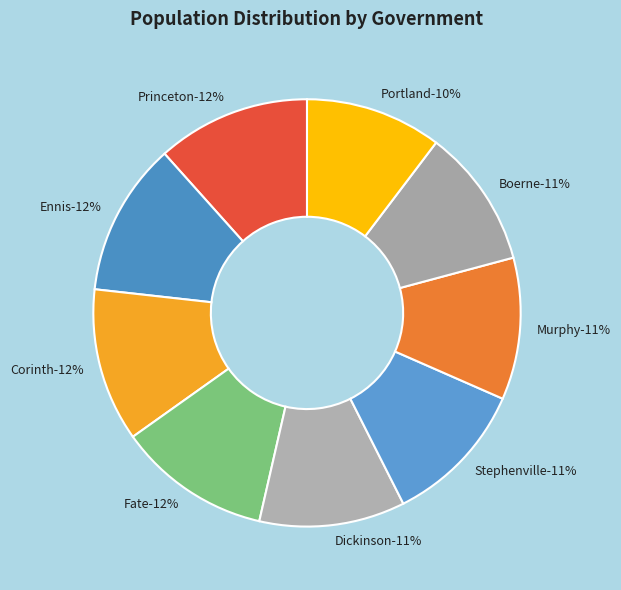

To the nearest percent, what portion does Ennis represent?

12%